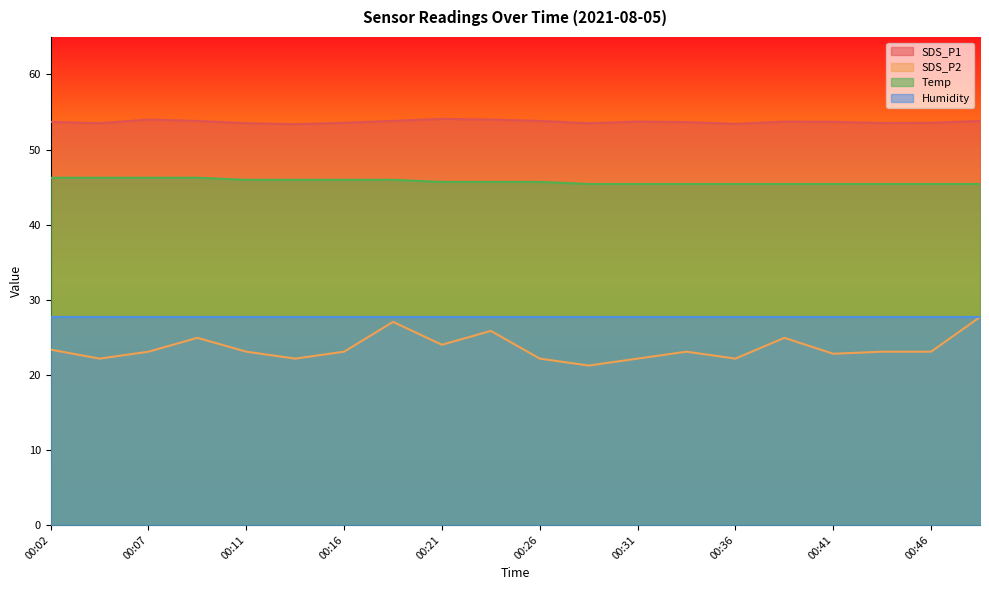

True or false: SDS_P2 has more than 0 interior local peaks.

True